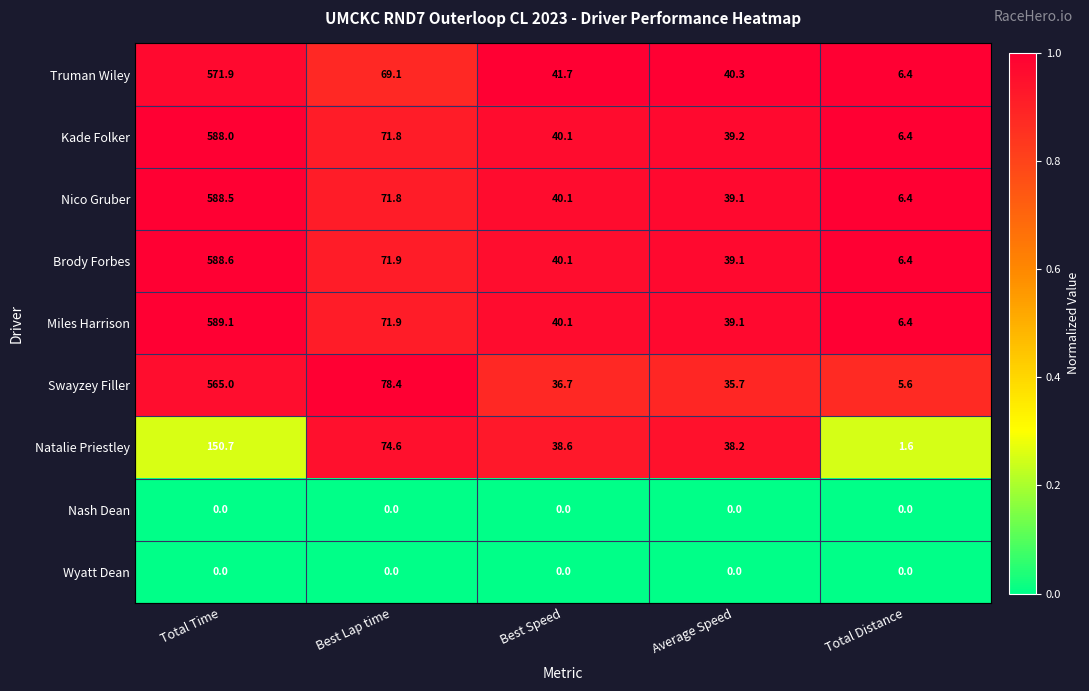

The Swayzey Filler series shows 23.1 at Average Speed. True or false?

False